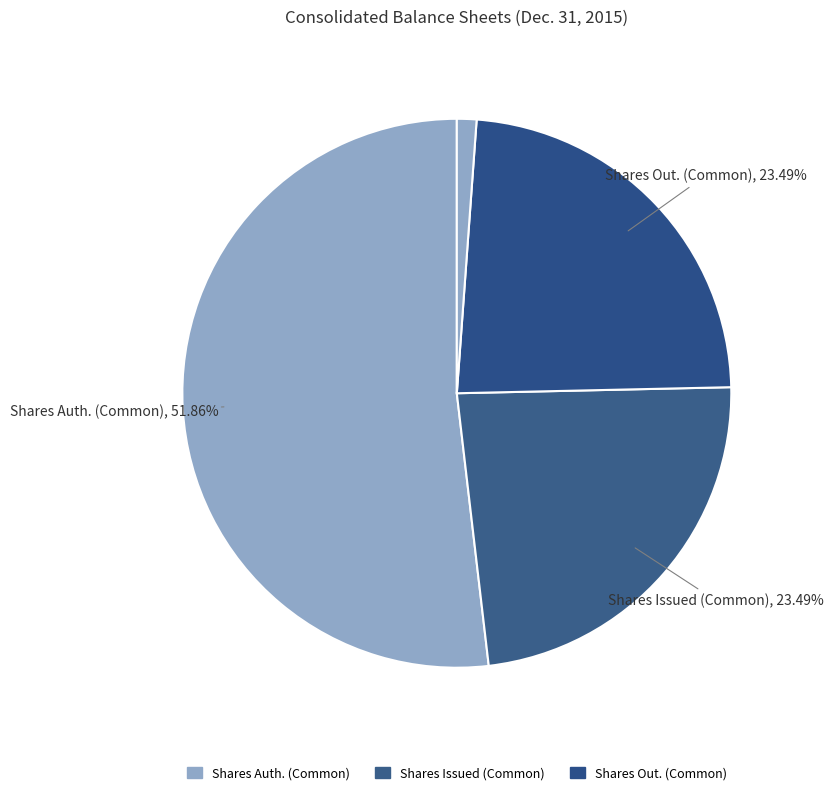

How many segments does this pie chart have?

4